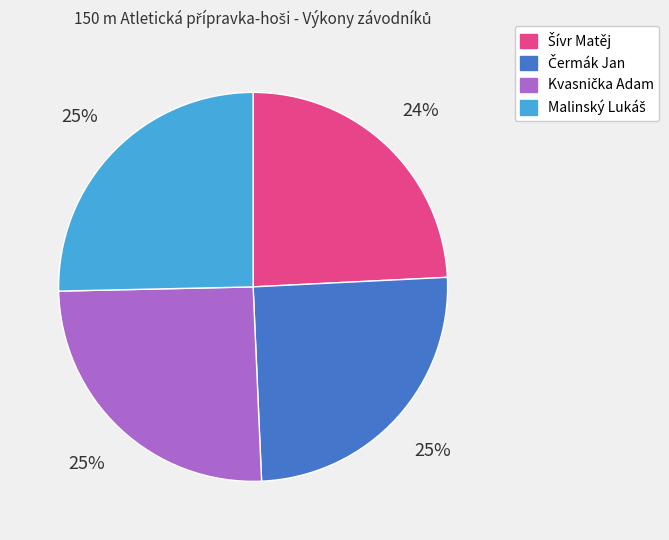

Does any single category account for the majority?

No